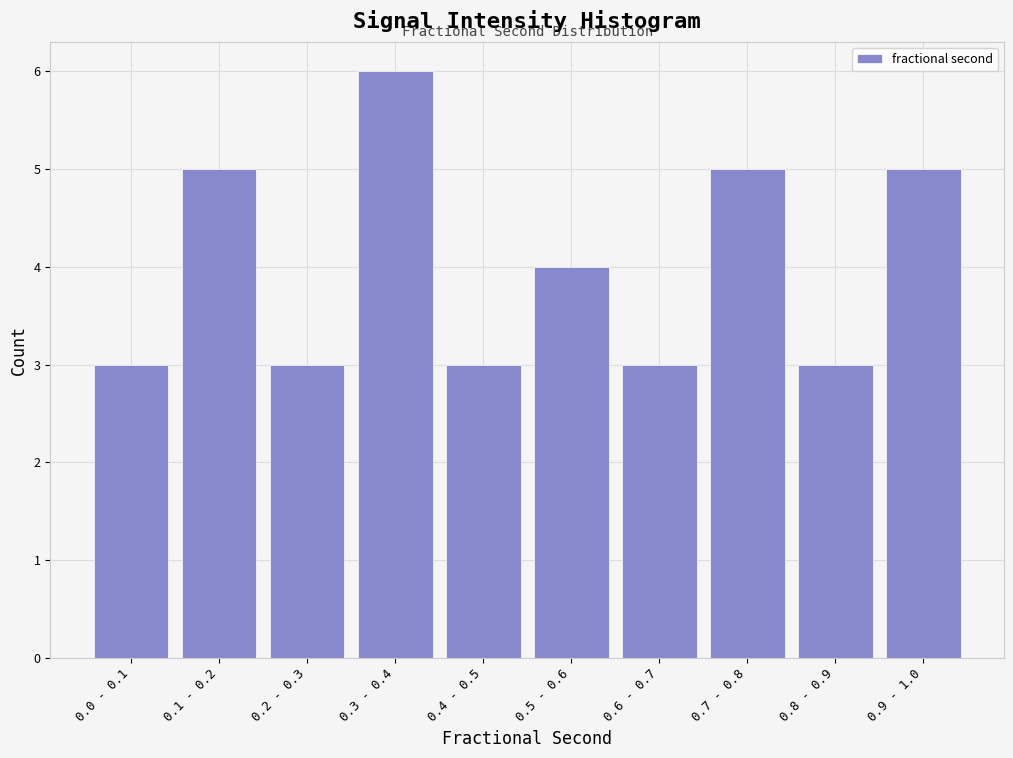

Reading left to right, transcribe all the data shown in this chart.

0.0 - 0.1=3	0.1 - 0.2=5	0.2 - 0.3=3	0.3 - 0.4=6	0.4 - 0.5=3	0.5 - 0.6=4	0.6 - 0.7=3	0.7 - 0.8=5	0.8 - 0.9=3	0.9 - 1.0=5